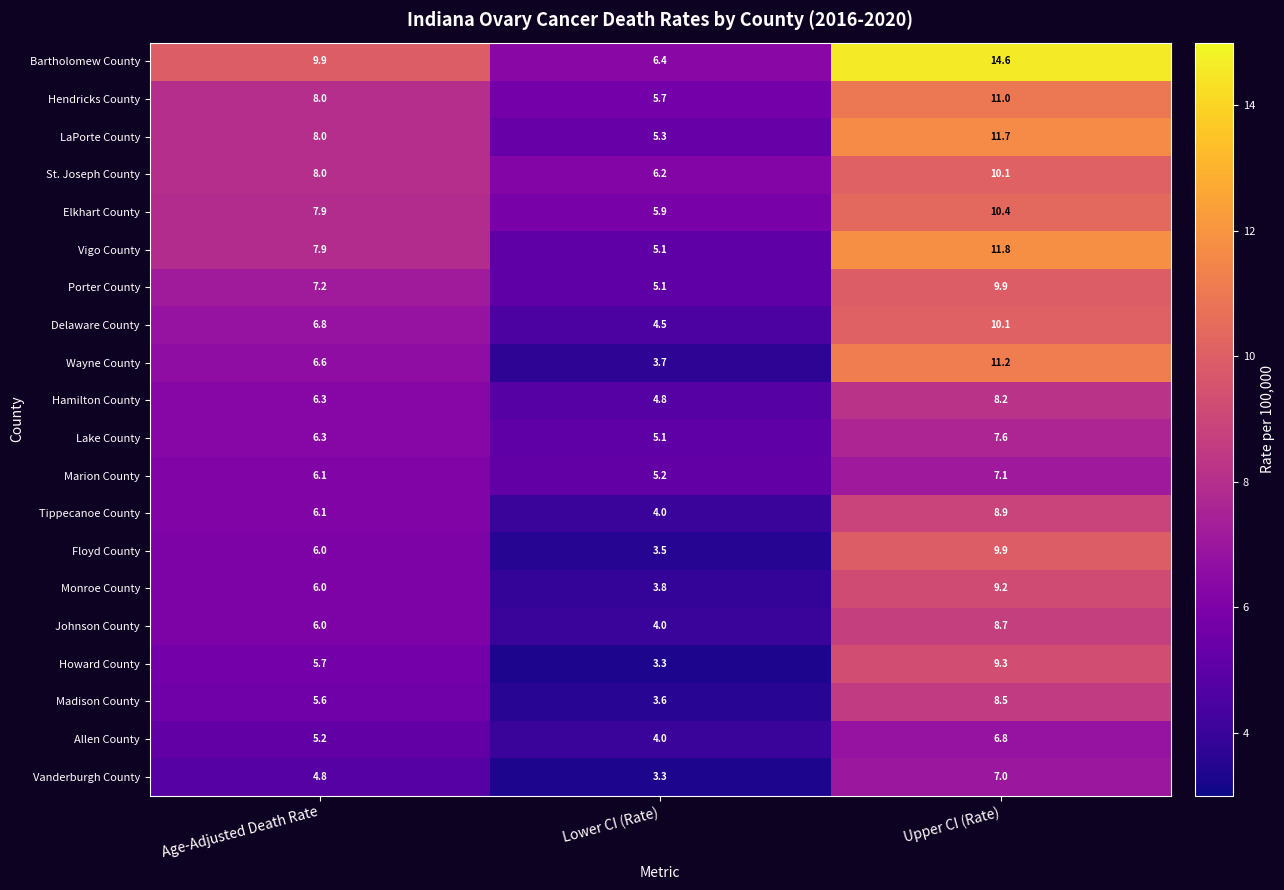

What is the approximate value of Elkhart County at Upper CI (Rate)?

10.4